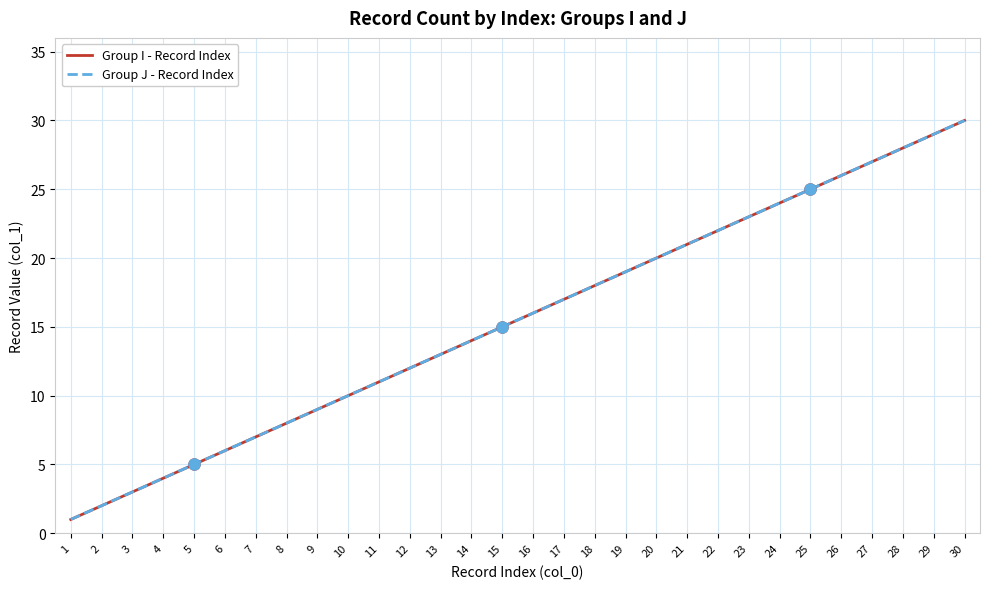

True or false: Group I - Record Index has a value of 18 at 18.

True